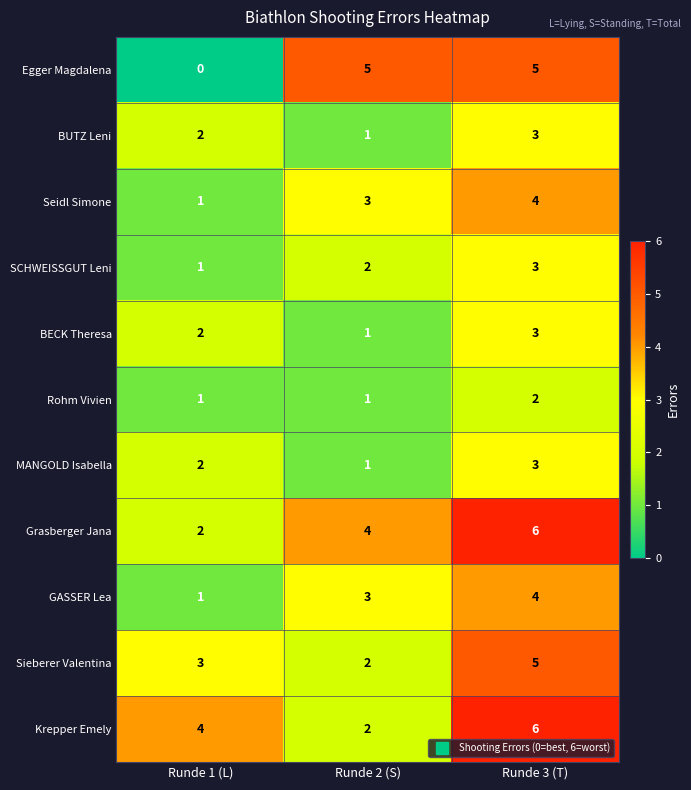

At which label is GASSER Lea closest to 2?

Runde 1 (L)